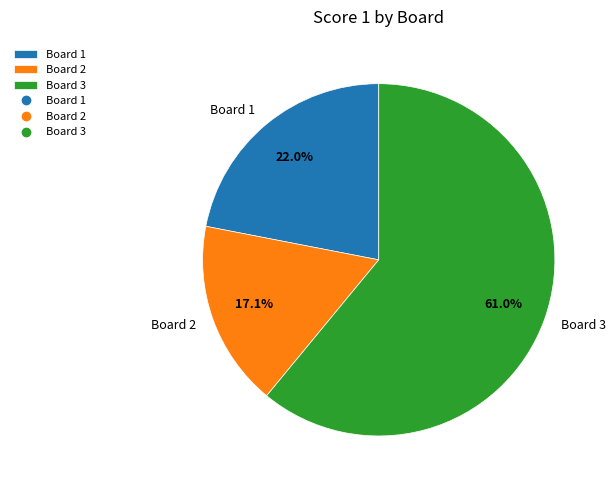

What percentage is the Board 3 slice, to the nearest percent?

61%